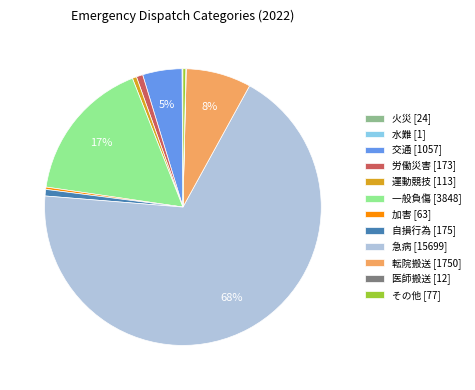

Which slice is the largest?

急病 [15699]